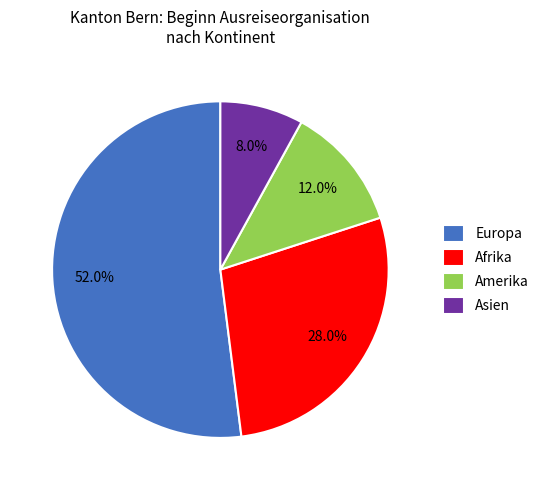

How many segments does this pie chart have?

4